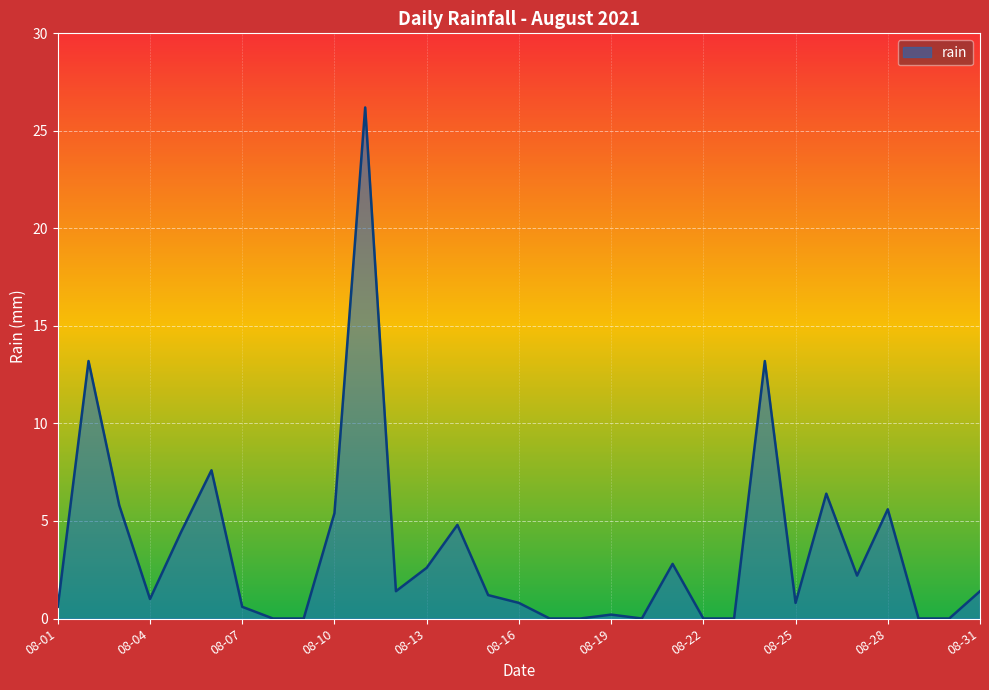

What is the sum of all values?

108.2